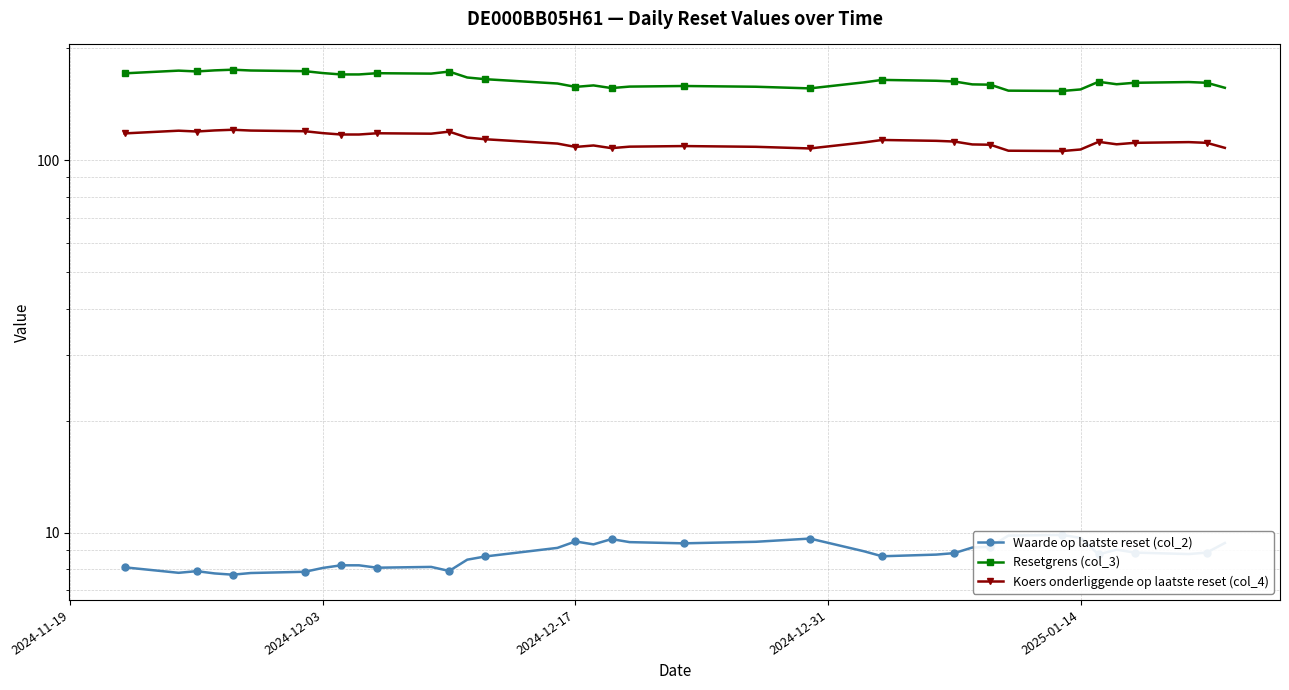

Which series has the largest total across all categories?

Resetgrens (col_3)